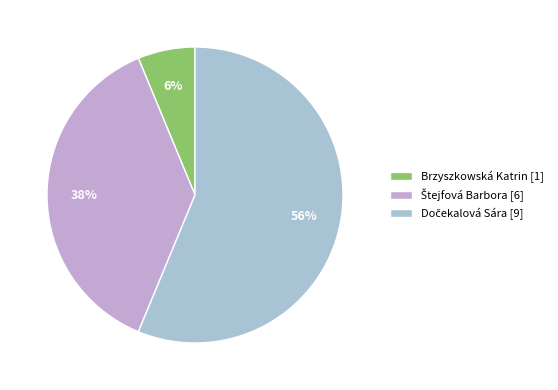

To the nearest percent, what portion does Brzyszkowská Katrin represent?

6%